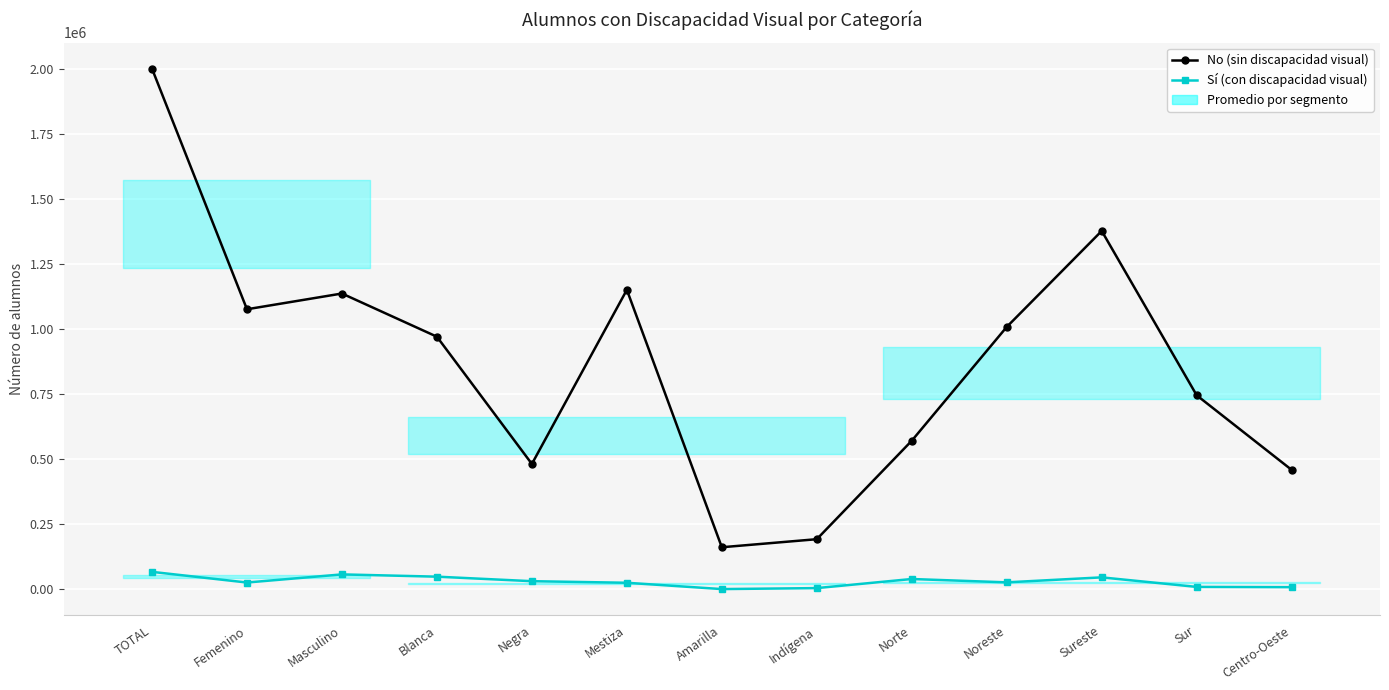

What is the sum of all No (sin discapacidad visual) values?

11334787